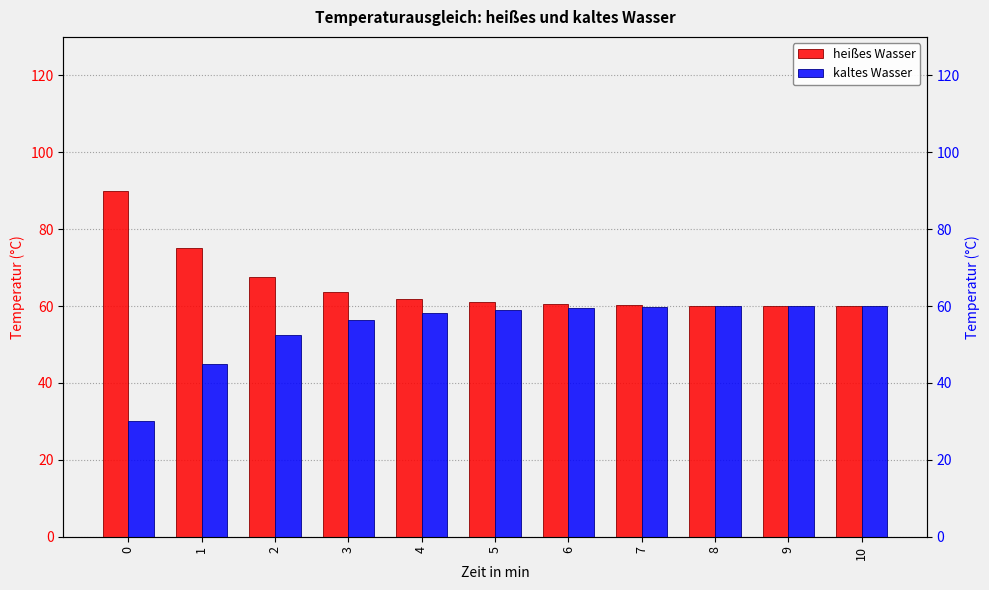

Is it true that kaltes Wasser equals 59.9 at 8?

True